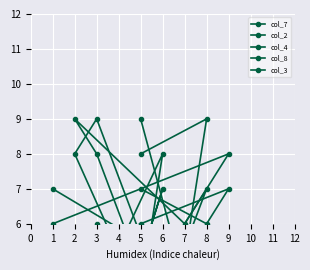

How many interior local valleys does the col_7 series have?

2